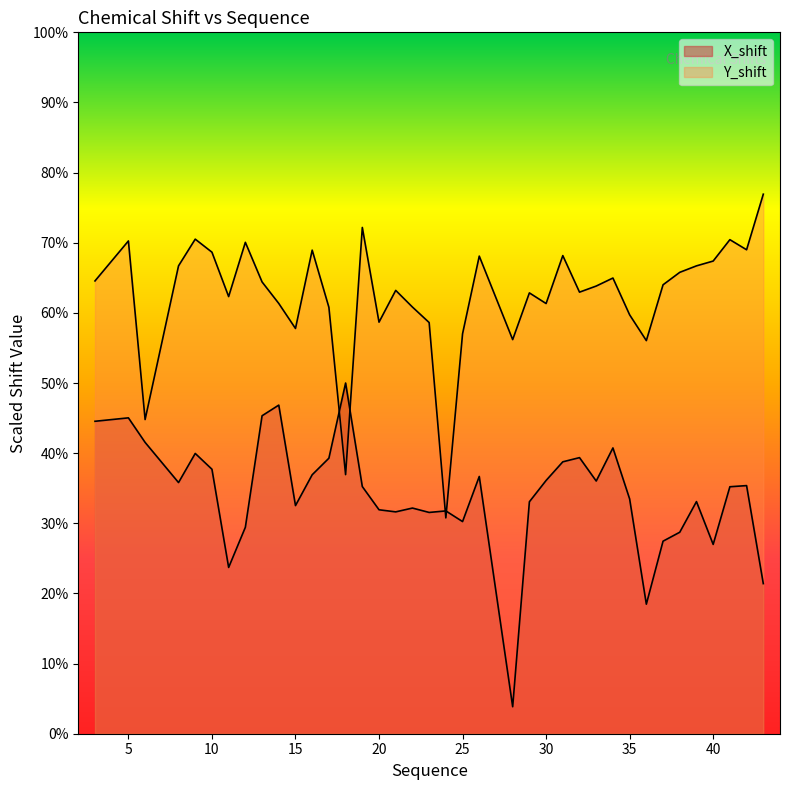

True or false: X_shift and Y_shift cross at least once.

True